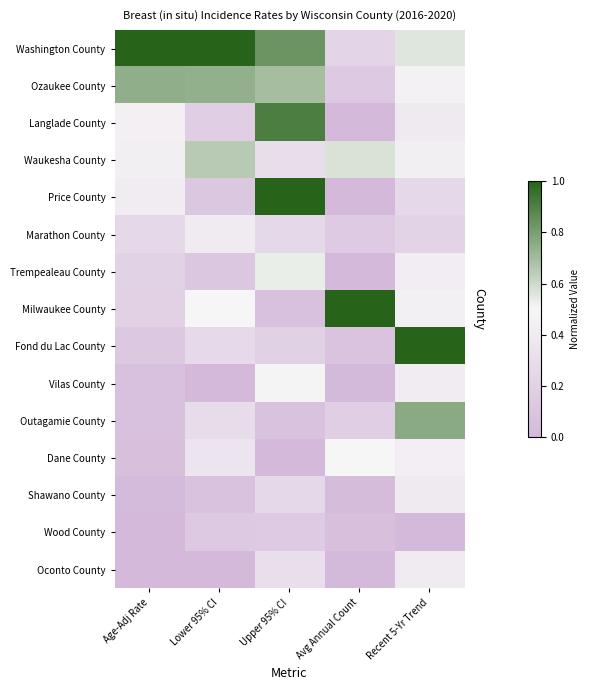

Count the number of categories in the chart.

5